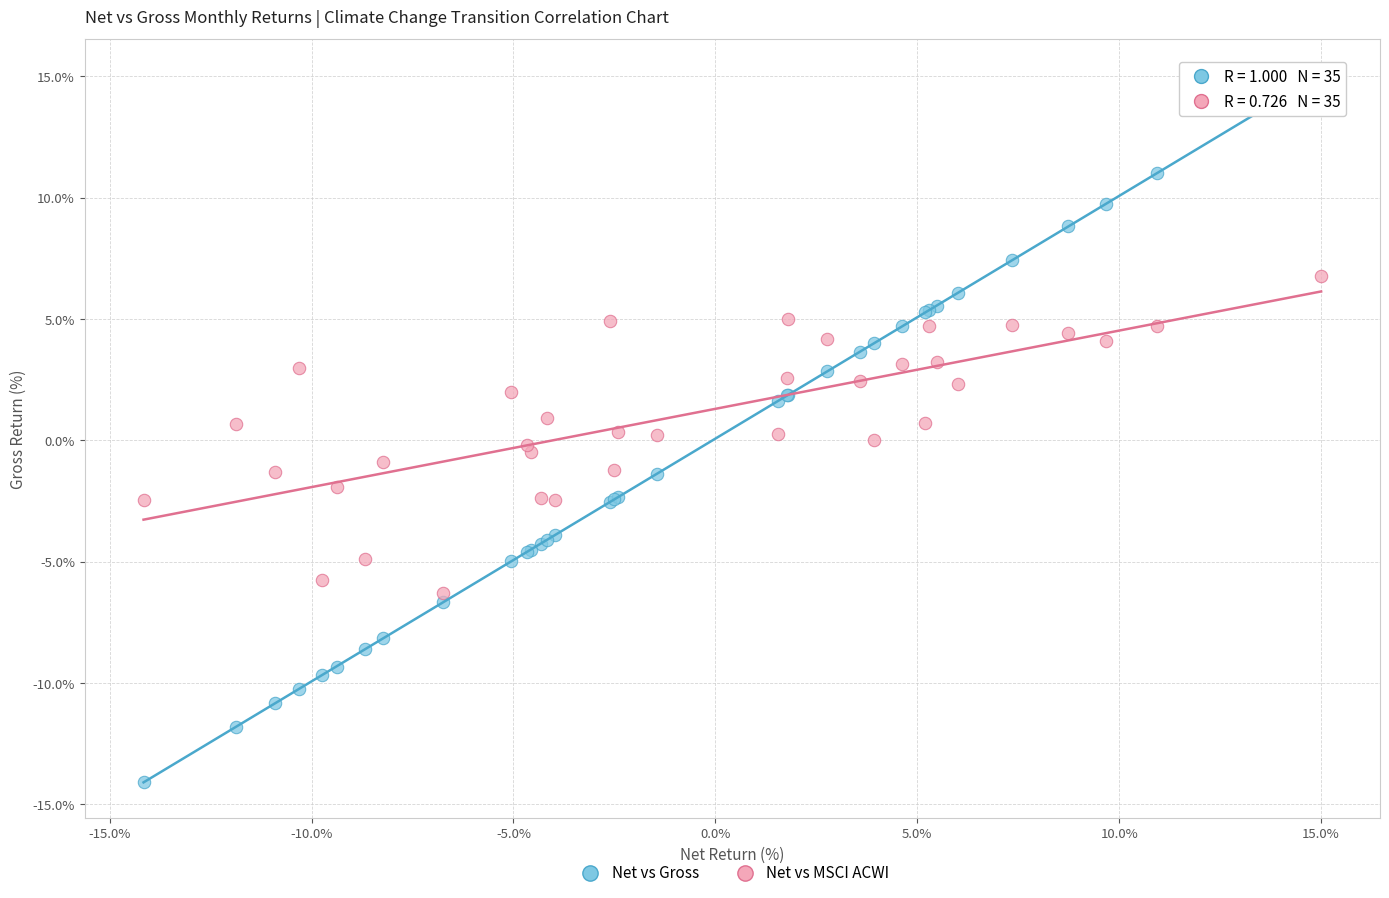

What is the X range (max minus min) for the scatter plot?

29.2